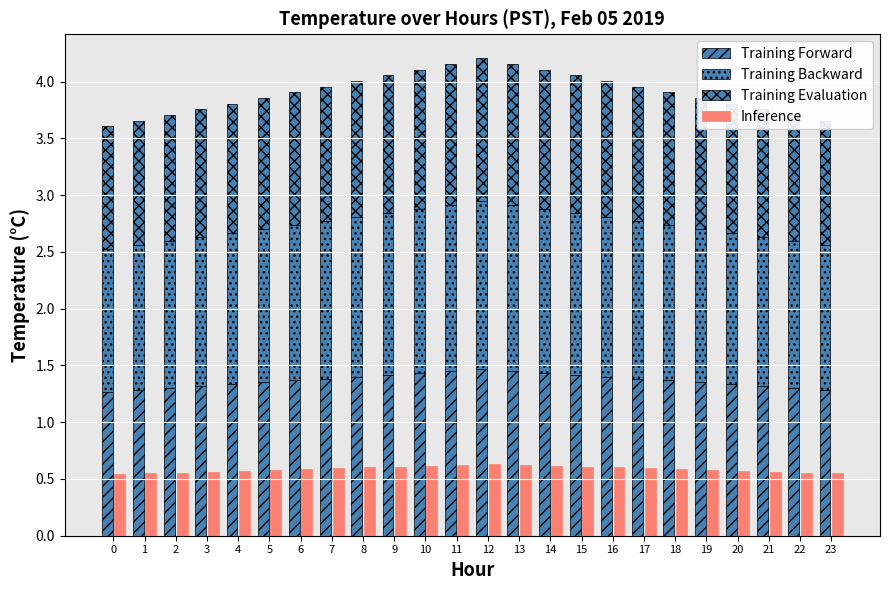

What is the value of the Training Forward bar at the 1st from the left?

1.3